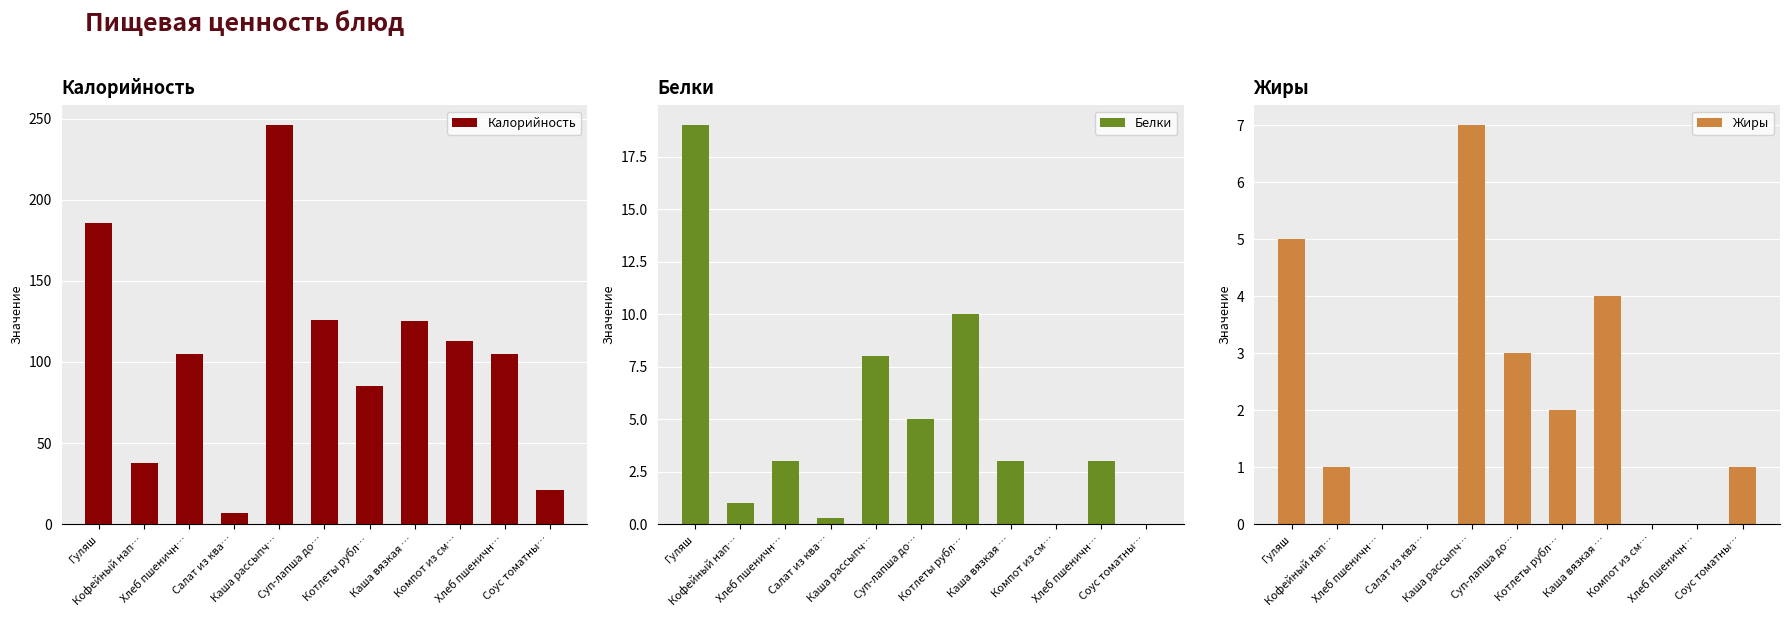

At how many categories does at least one series exceed 140?

2